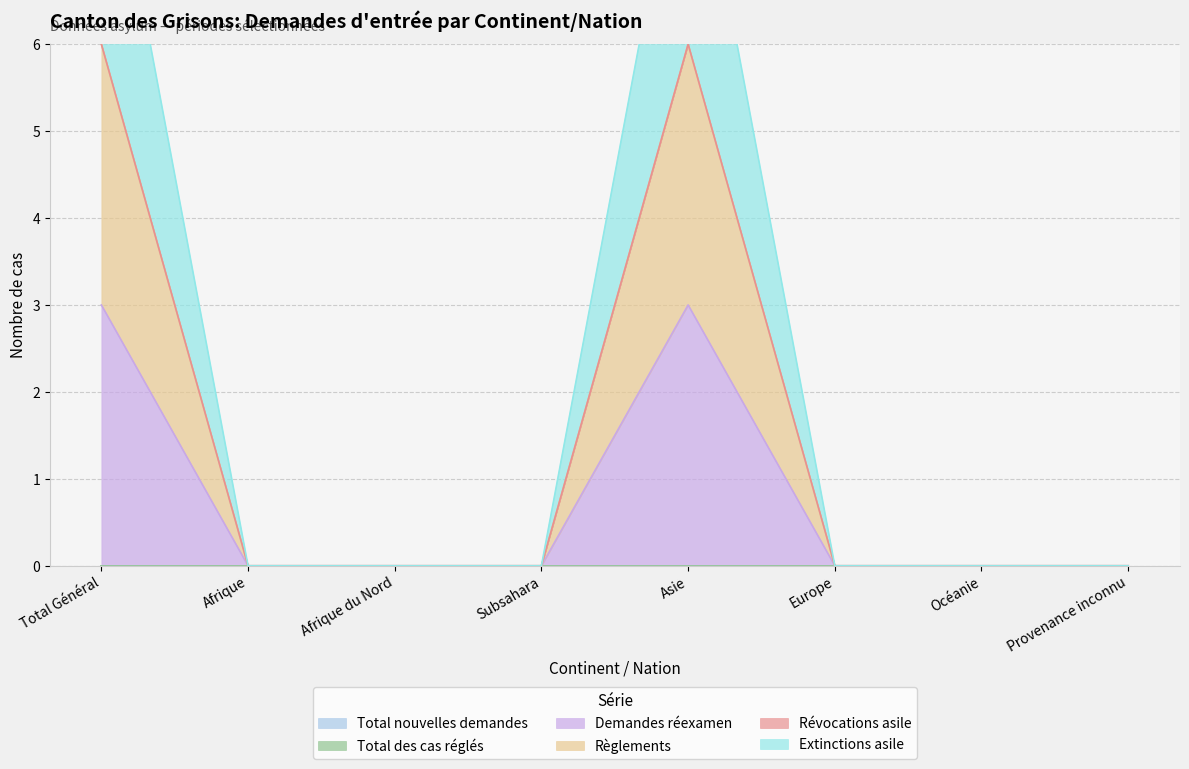

Which has a higher value, Subsahara or Provenance inconnu?

Subsahara